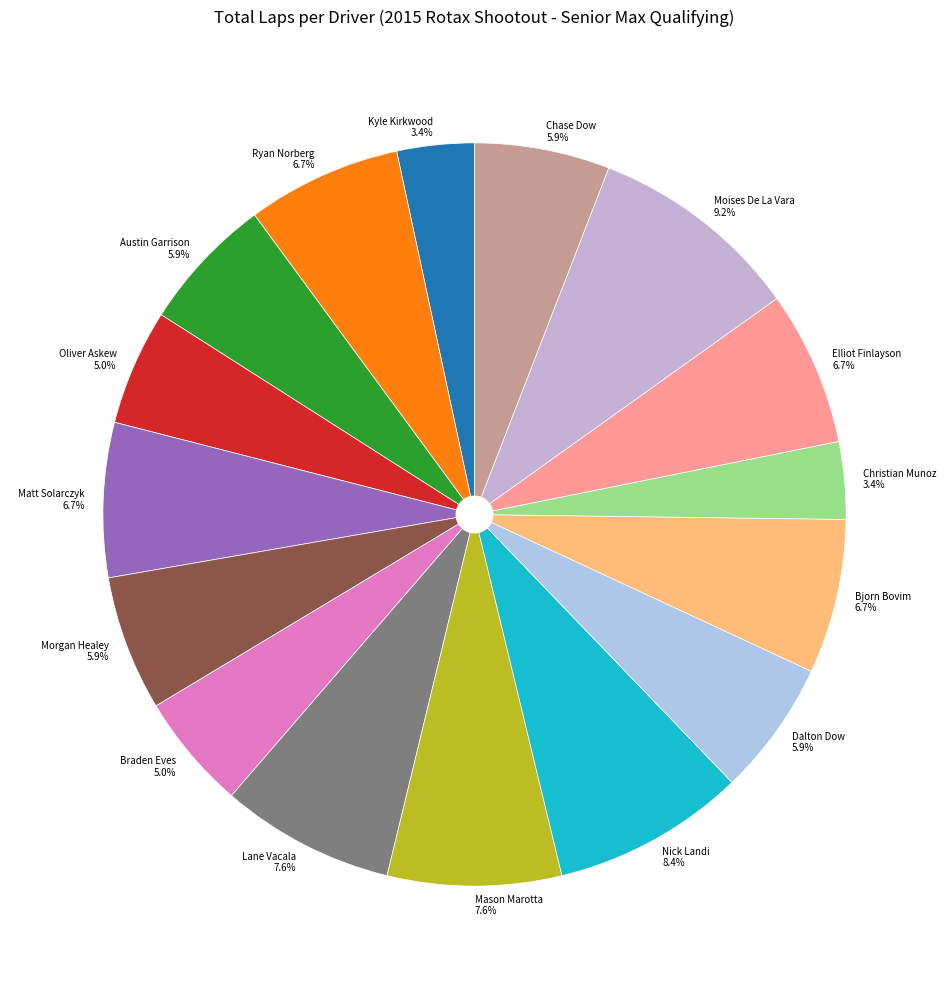

What is the ratio of the value at Morgan Healey 5.9% to the value at Mason Marotta 7.6%?

0.8